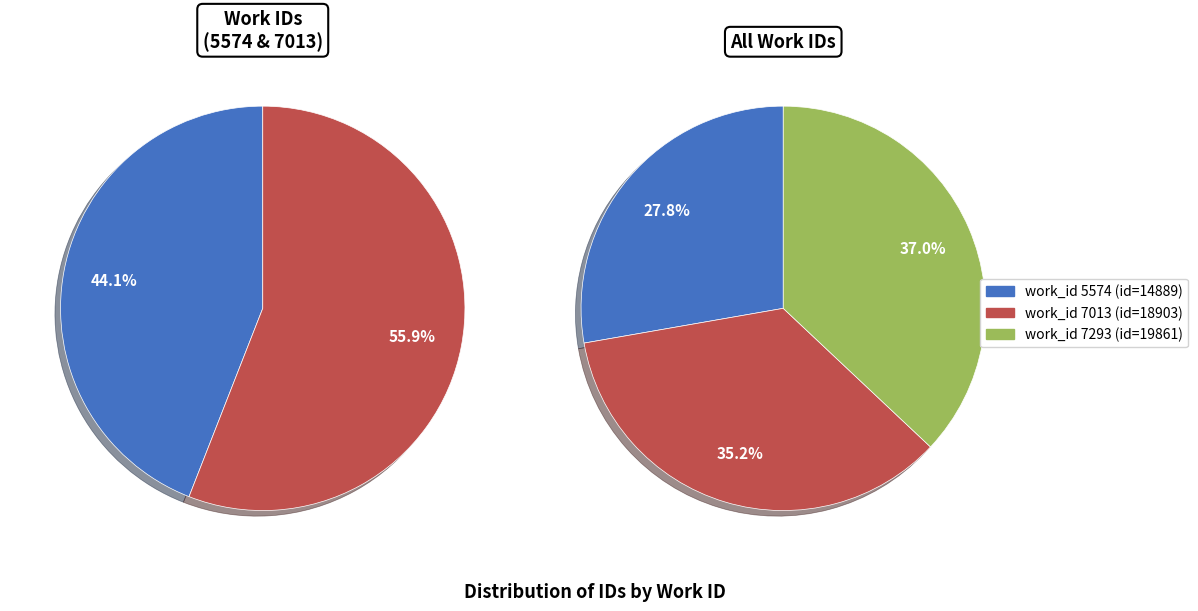

To the nearest percent, what portion does 7013 represent?

35%